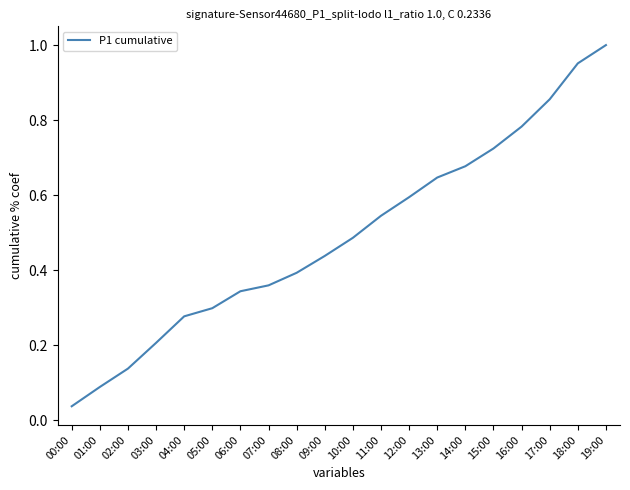

What is the sum of the values at 19:00 and 03:00?

1.2